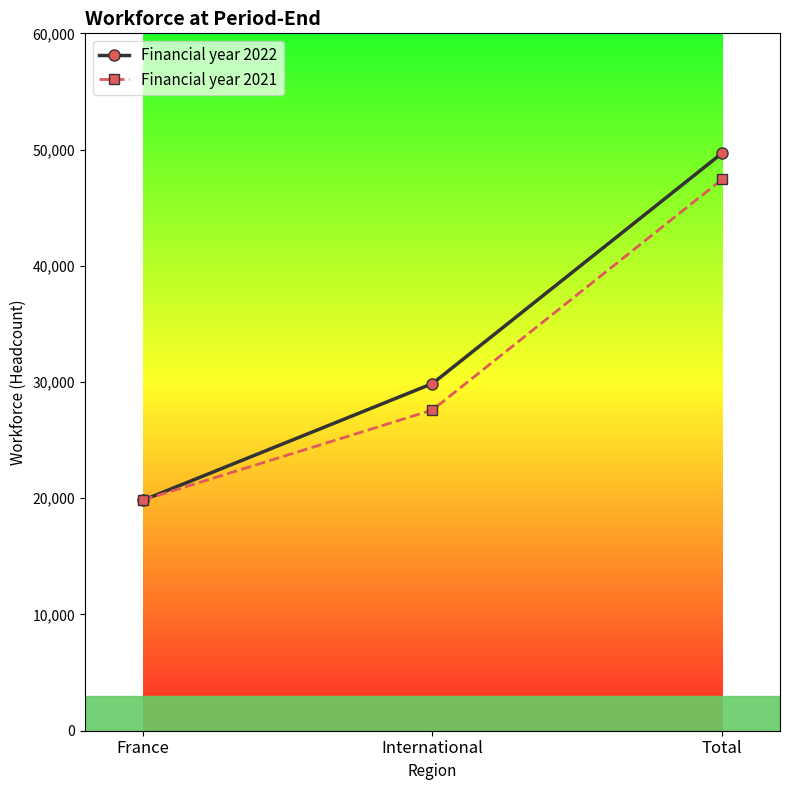

What is the maximum value for Financial year 2021?

47437